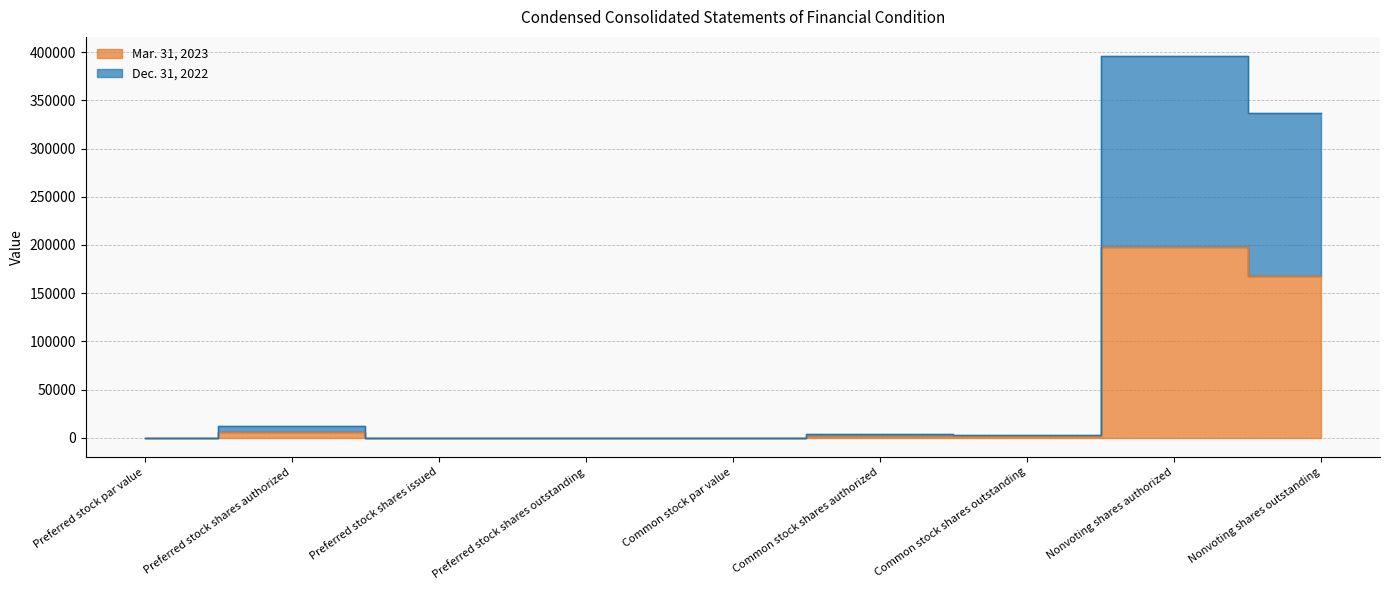

What is the sum of all Mar. 31, 2023 values?

376200